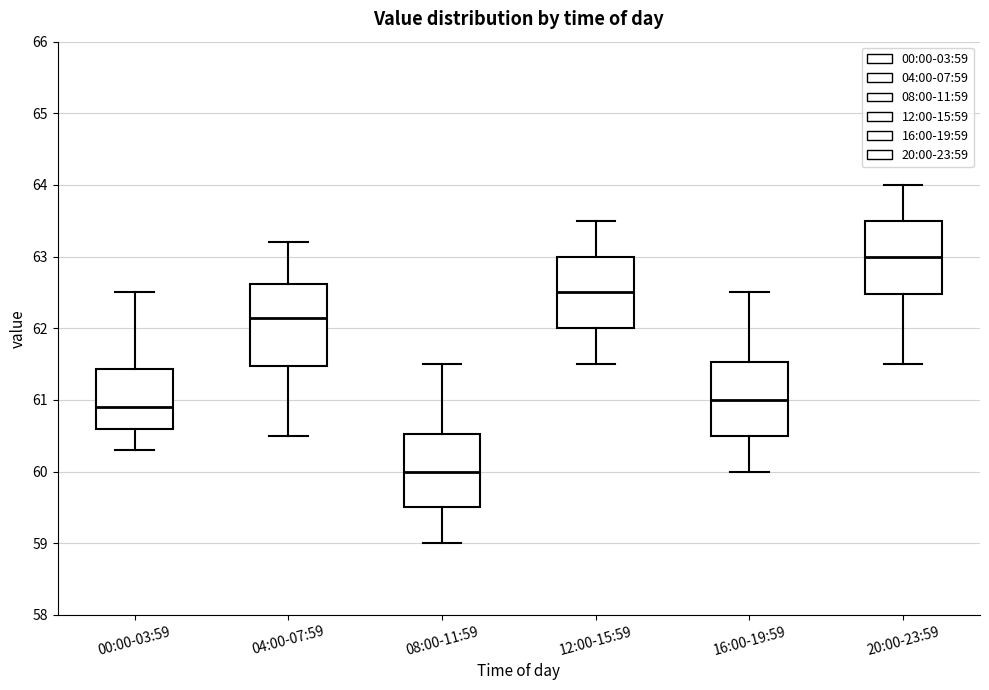

Reading left to right, transcribe this box plot: for each box, give where its median line is, the range the box spans, and where its two whiskers end, as read against the y-axis. The values are not printed on the chart, so give them approximately, as read against the axis.

00:00-03:59: median 60.9, box 60.6 to 61.4, whiskers 60.3 to 62.5
04:00-07:59: median 62.2, box 61.5 to 62.6, whiskers 60.5 to 63.2
08:00-11:59: median 60.0, box 59.5 to 60.5, whiskers 59.0 to 61.5
12:00-15:59: median 62.5, box 62.0 to 63.0, whiskers 61.5 to 63.5
16:00-19:59: median 61.0, box 60.5 to 61.5, whiskers 60.0 to 62.5
20:00-23:59: median 63.0, box 62.5 to 63.5, whiskers 61.5 to 64.0